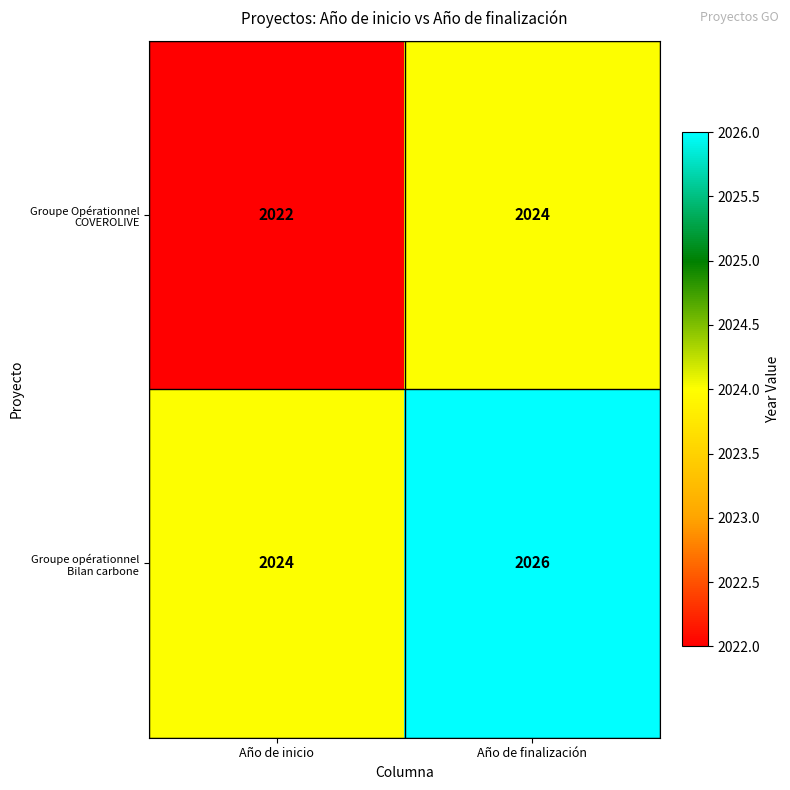

What is the total value across all series at Año de finalización?

4050